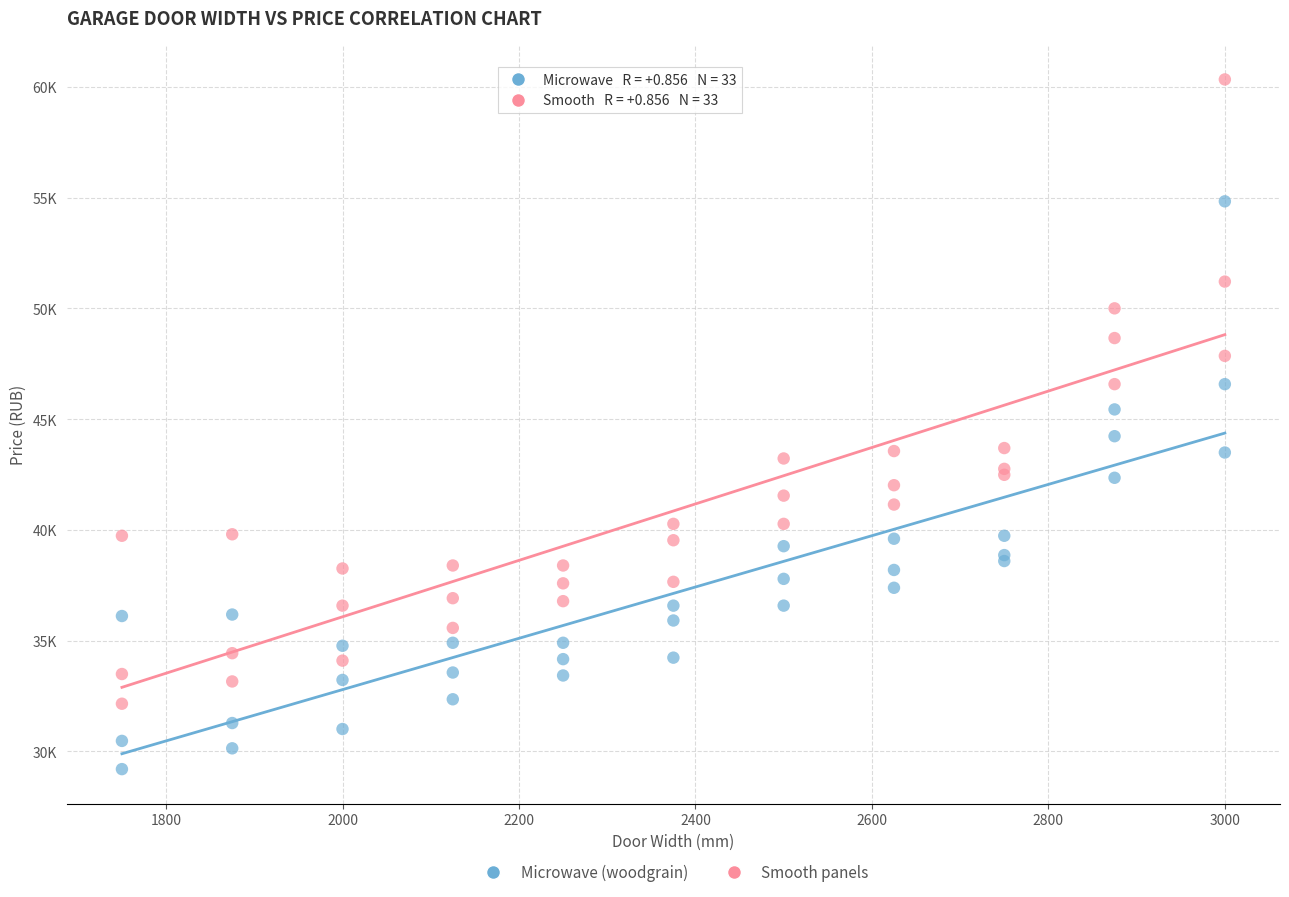

What are all the series names shown in the legend?

Microwave (woodgrain), Smooth panels